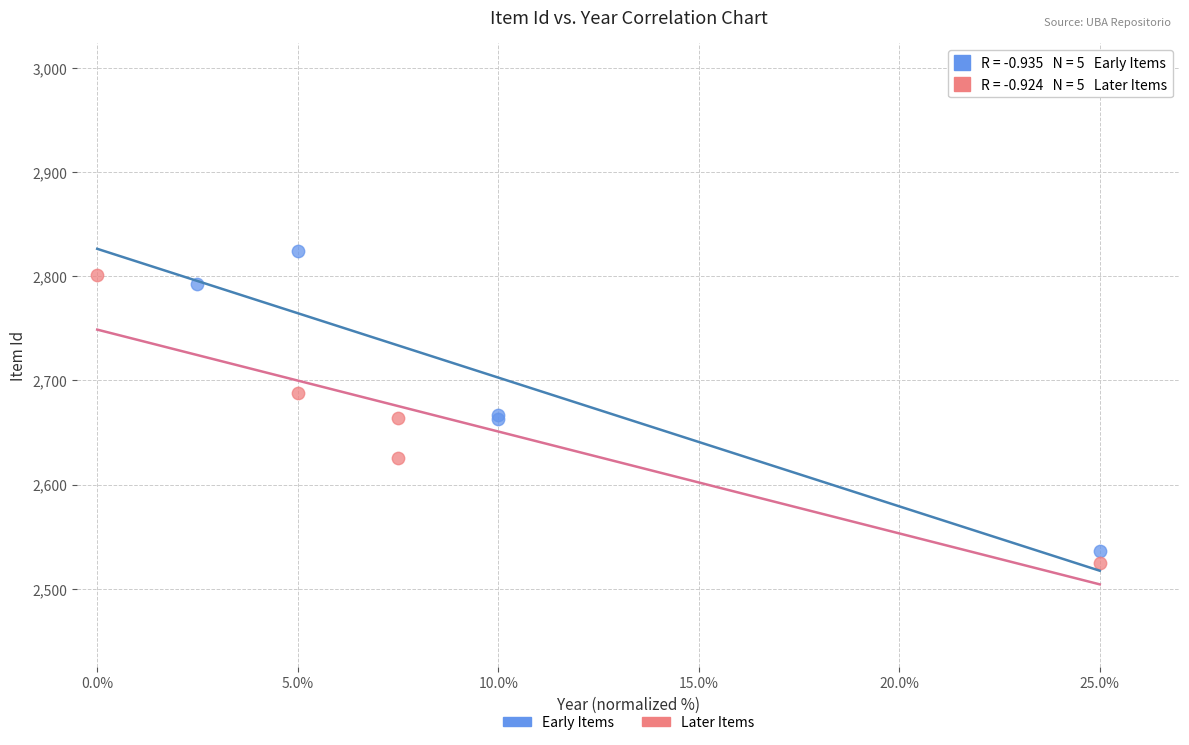

Which series contains the highest Y value?

Early Items